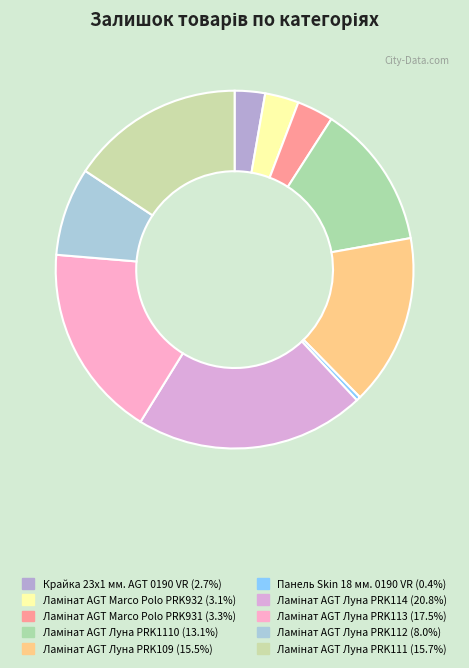

Which category has the smallest portion of the pie?

Панель Skin 18 мм. 0190 VR